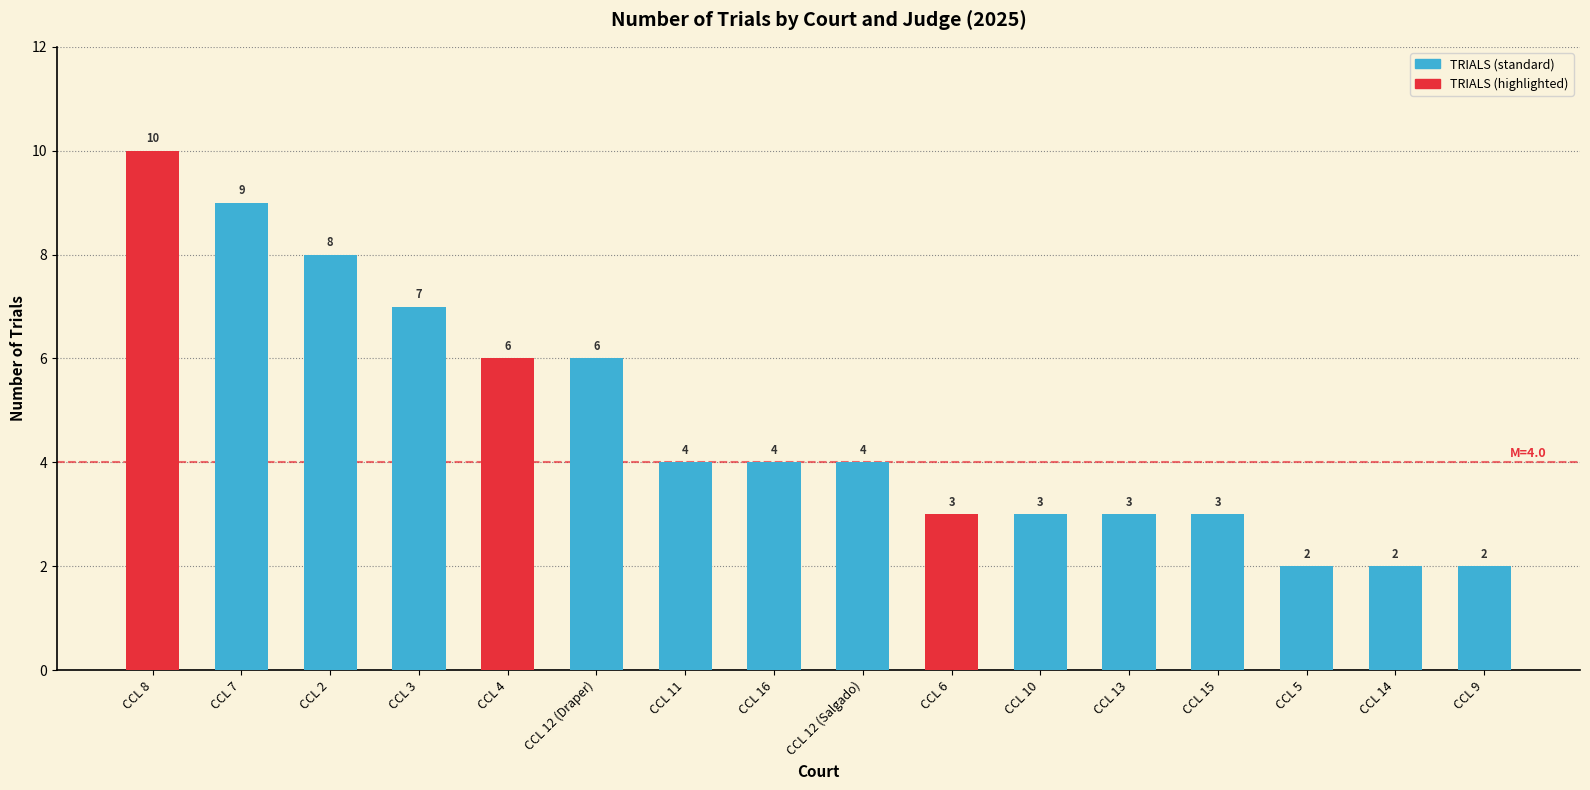

Reading right to left, list all the values displayed in this chart.

CCL 9=2	CCL 14=2	CCL 5=2	CCL 15=3	CCL 13=3	CCL 10=3	CCL 6=3	CCL 12 (Salgado)=4	CCL 16=4	CCL 11=4	CCL 12 (Draper)=6	CCL 4=6	CCL 3=7	CCL 2=8	CCL 7=9	CCL 8=10